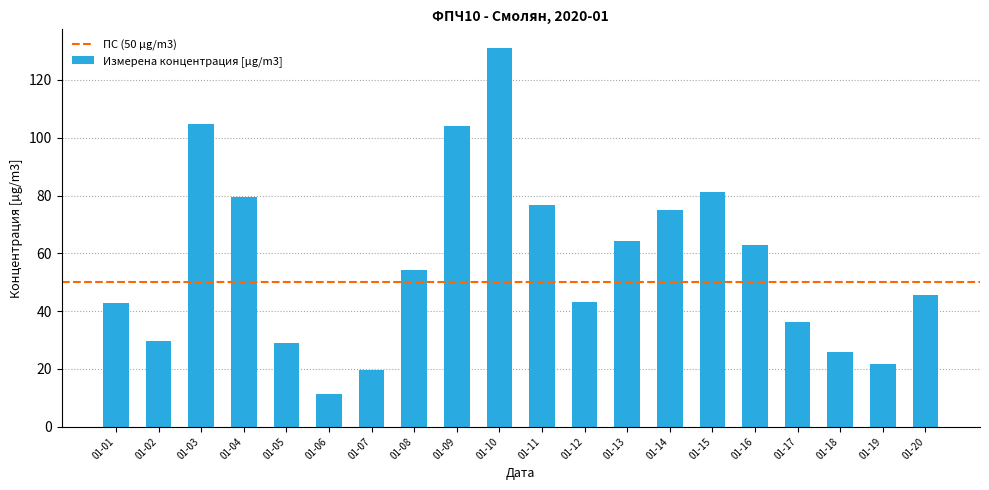

The value at 01-06 is 11.4. True or false?

True